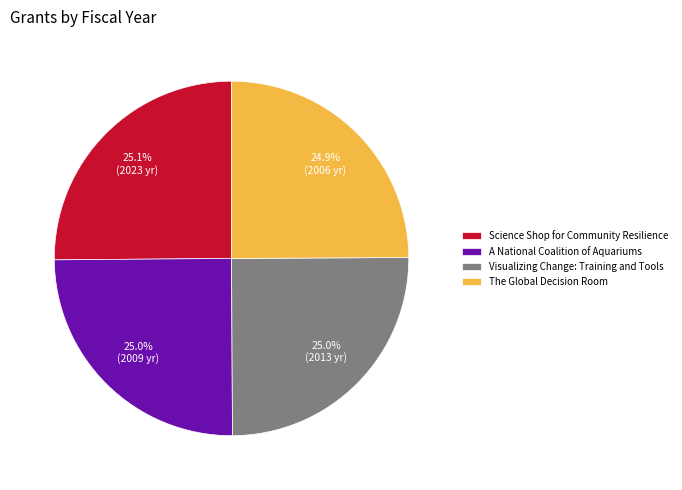

To the nearest percent, what portion does The Global Decision Room represent?

25%